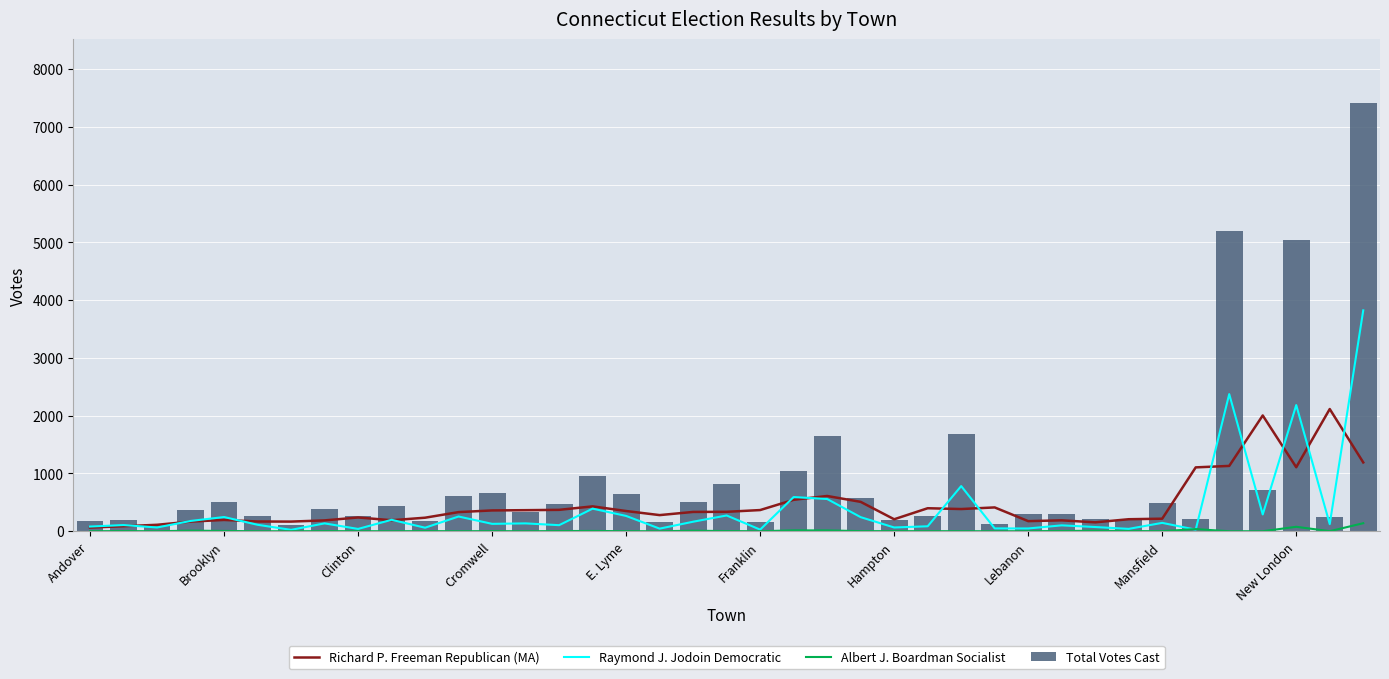

The Total Votes Cast series shows 193 at Hampton. True or false?

True